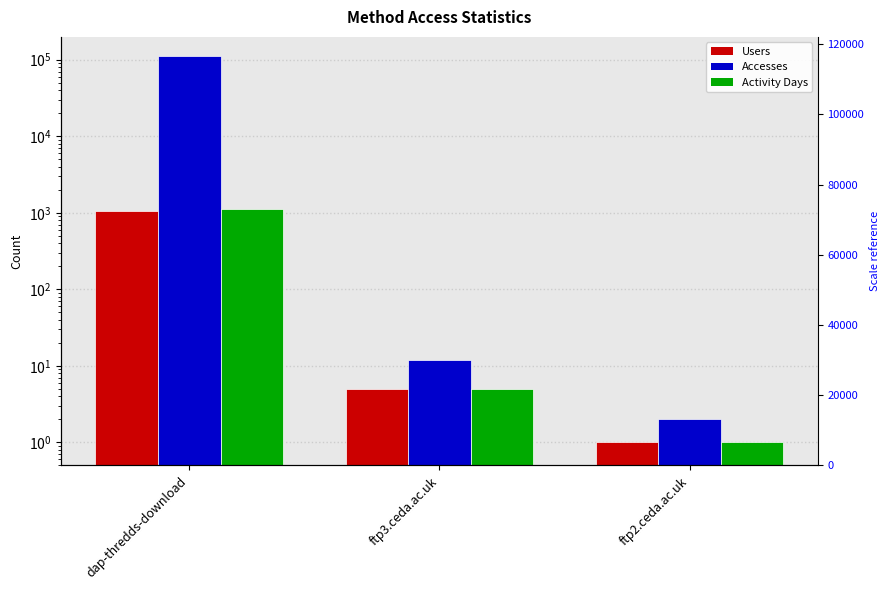

Is the value of Activity Days at ftp2.ceda.ac.uk greater than the value of Users at dap-thredds-download?

No